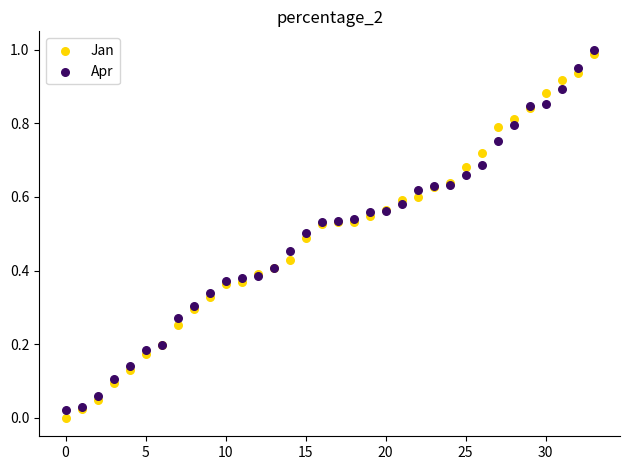

Which series has the widest spread of Y values?

Jan